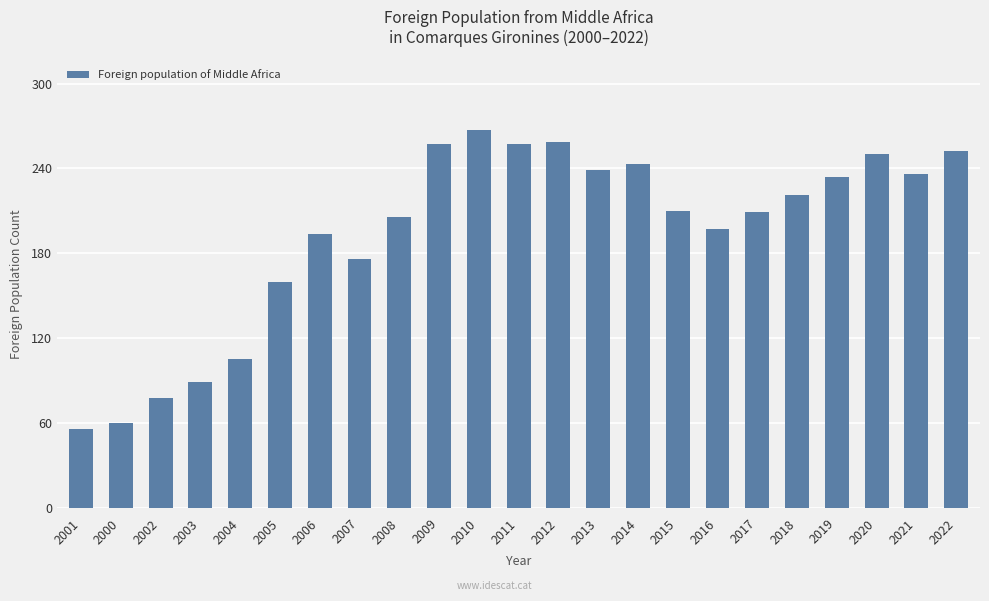

What is the label of the 17th bar from the right?

2006